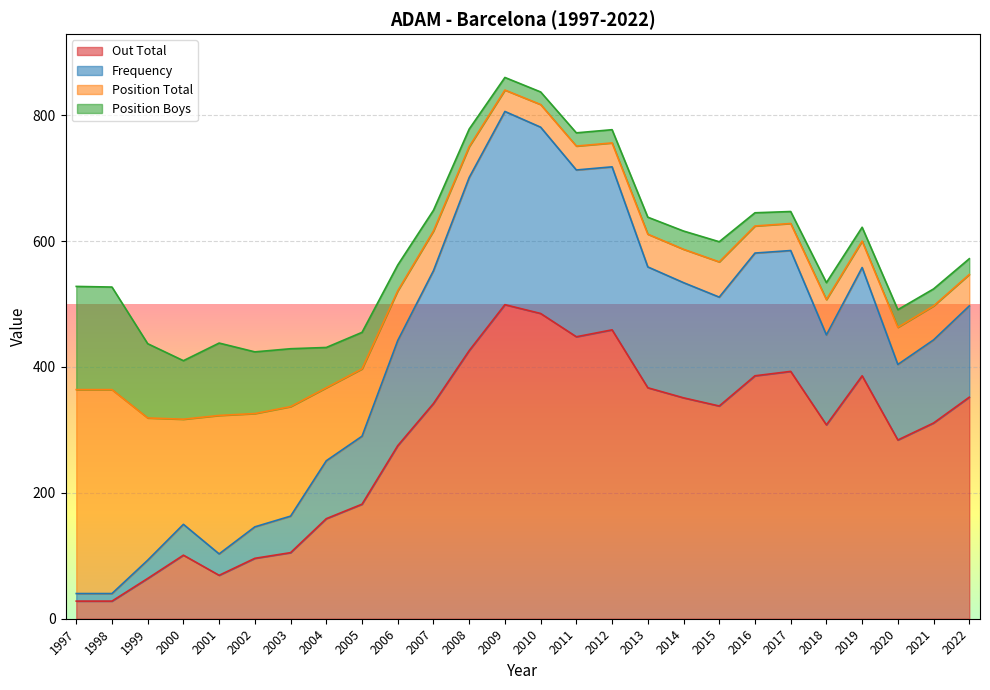

What is the approximate value of Out Total at 1998, to the nearest 50?

50